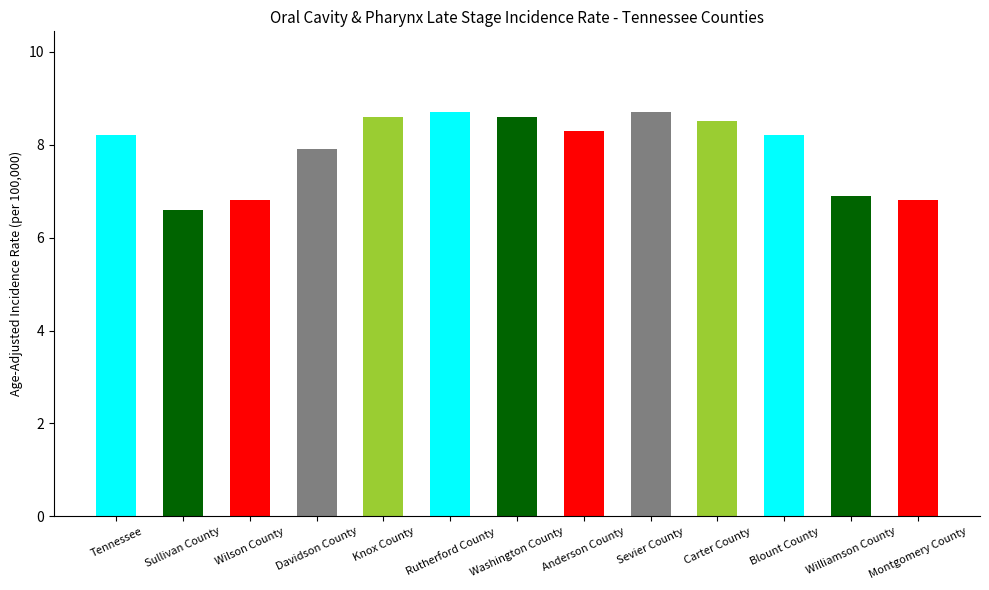

What position from the left is Sevier County?

9